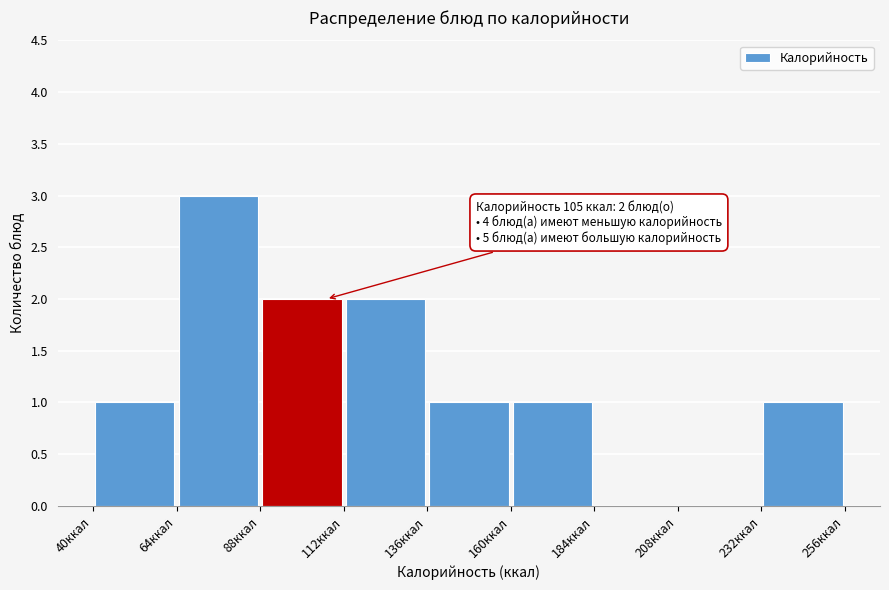

Over which range of the x-axis is the bar tallest?

64 to 88